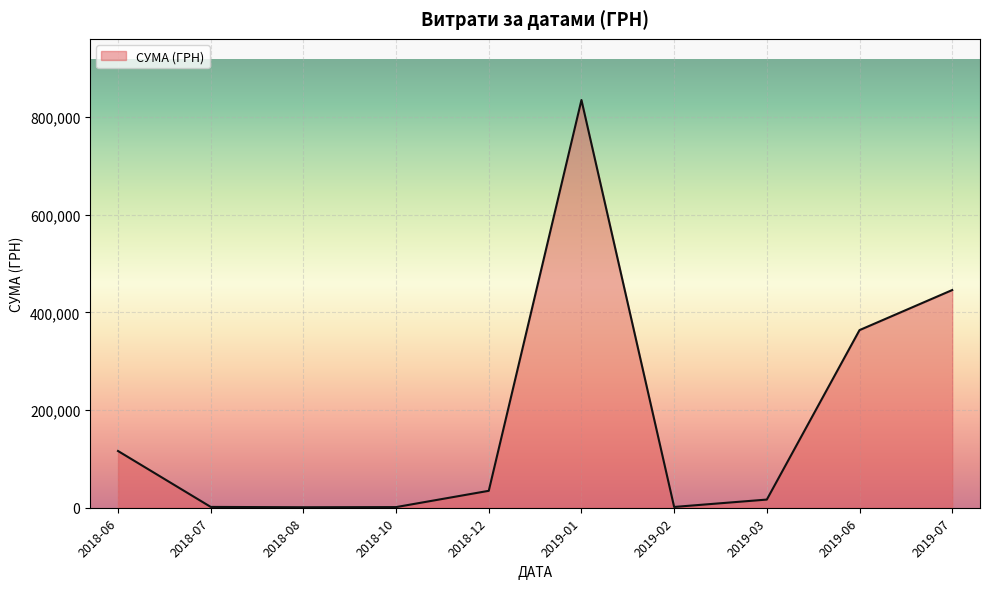

At which label is the value closest to 418017?

2019-07